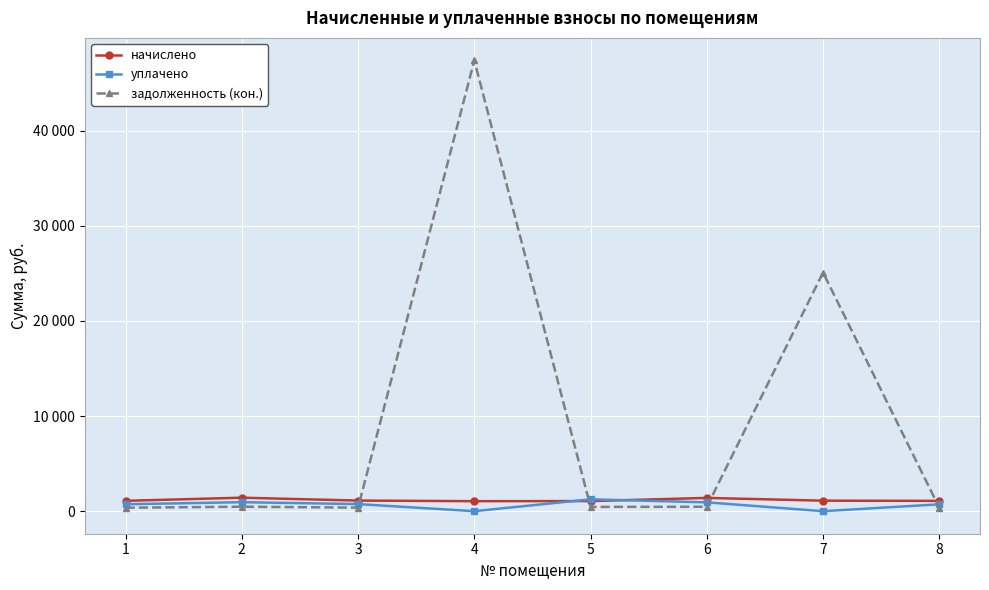

What are all the series names shown in the legend?

начислено, уплачено, задолженность (кон.)